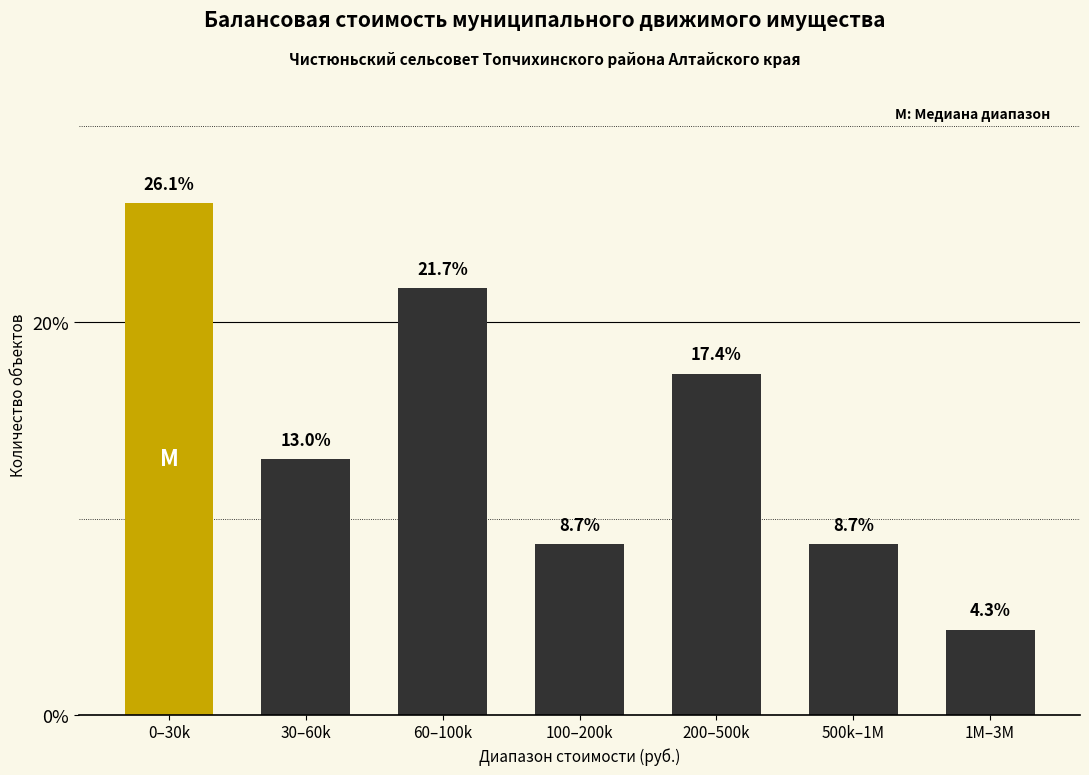

Reading left to right, what are all the values shown in this chart?

0–30k=26.1	30–60k=13.0	60–100k=21.7	100–200k=8.7	200–500k=17.4	500k–1M=8.7	1M–3M=4.3